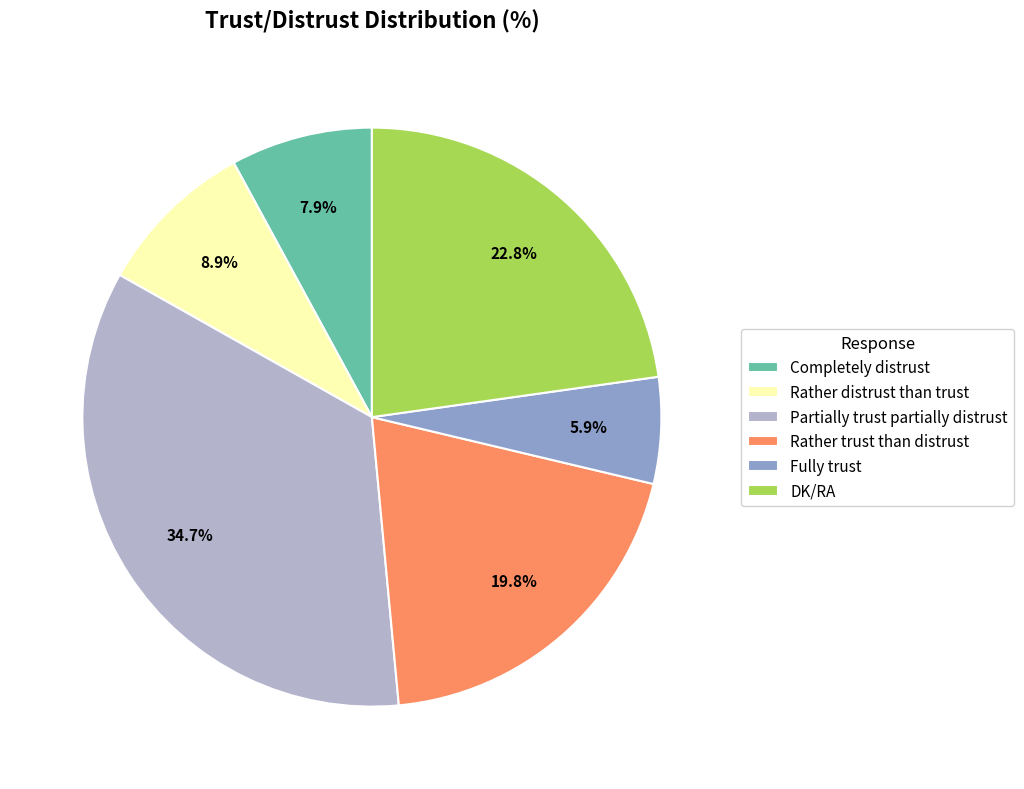

Approximately how many times larger is the value at Completely distrust compared to Fully trust?

1.3